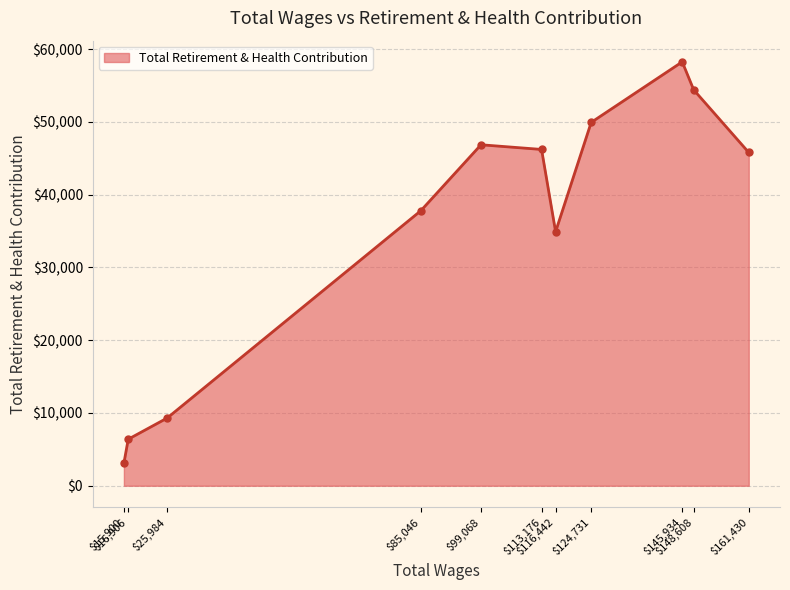

What is the value of the 1st point from the left?

3102